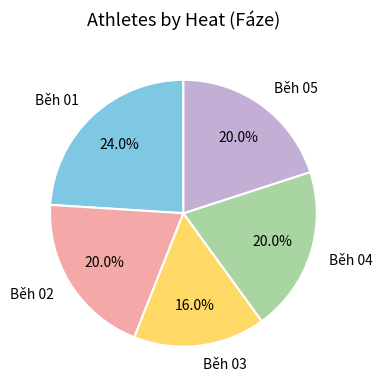

How many segments does this pie chart have?

5